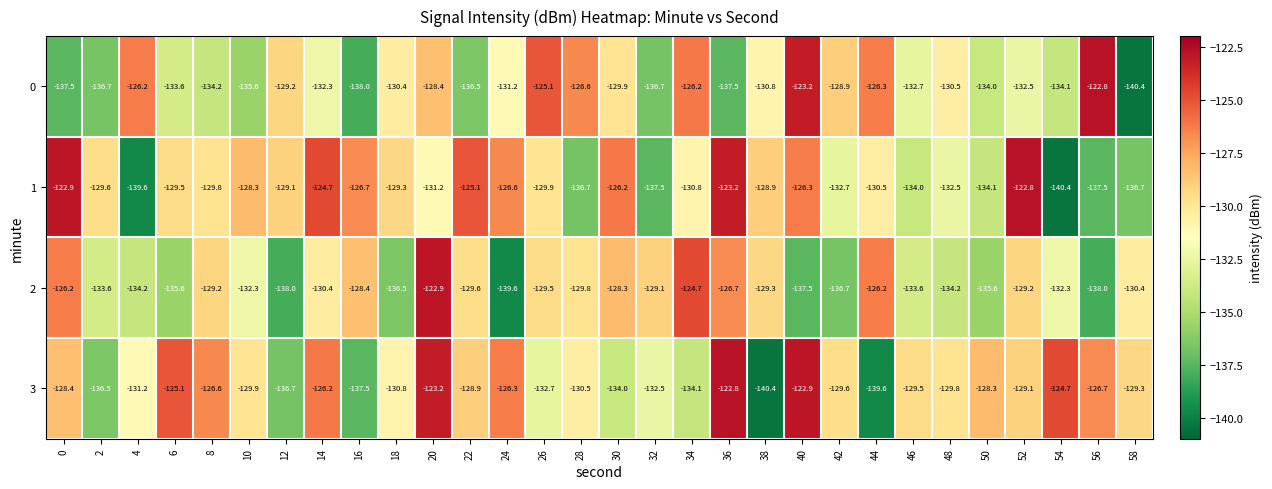

What is the lowest value of the 2 series?

-139.6